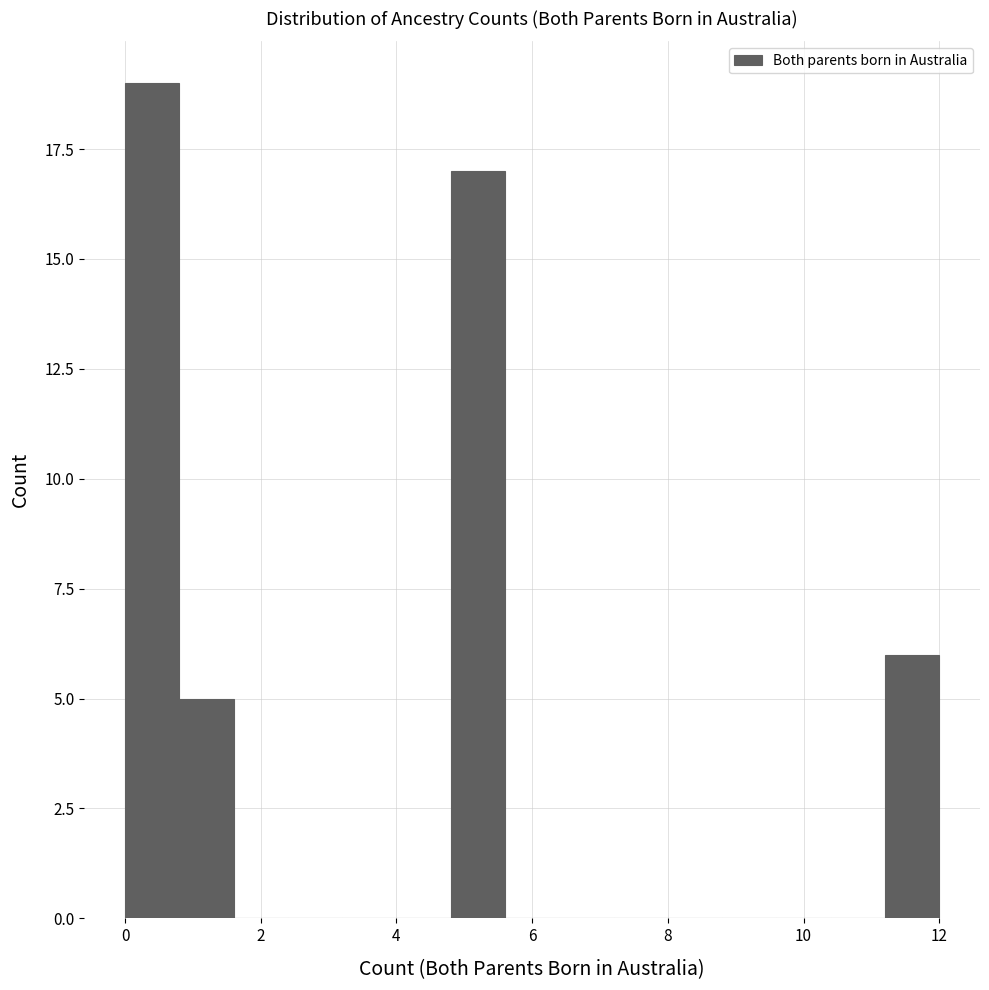

Reading left to right, transcribe this chart: for each bar, give the range it covers on the x-axis and its height. The values are not printed on the chart, so give them approximately, as read against the axis.

0.0 to 0.8: 19
0.8 to 1.6: 5
1.6 to 2.4: 0
2.4 to 3.2: 0
3.2 to 4.0: 0
4.0 to 4.8: 0
4.8 to 5.6: 17
5.6 to 6.4: 0
6.4 to 7.2: 0
7.2 to 8.0: 0
8.0 to 8.8: 0
8.8 to 9.6: 0
9.6 to 10.4: 0
10.4 to 11.2: 0
11.2 to 12.0: 6